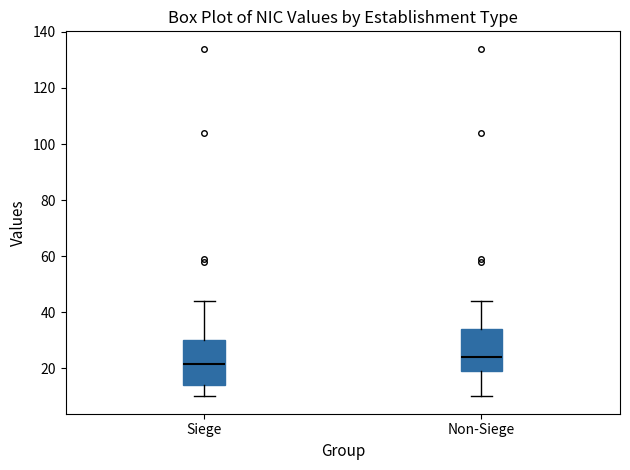

Reading left to right, read every box against the y-axis: the position of its median line, the range the box covers, and the ends of its whiskers. The values are not printed on the chart, so give them approximately, as read against the axis.

Siege: median 22, box 14 to 30, whiskers 10 to 44
Non-Siege: median 24, box 20 to 34, whiskers 10 to 44